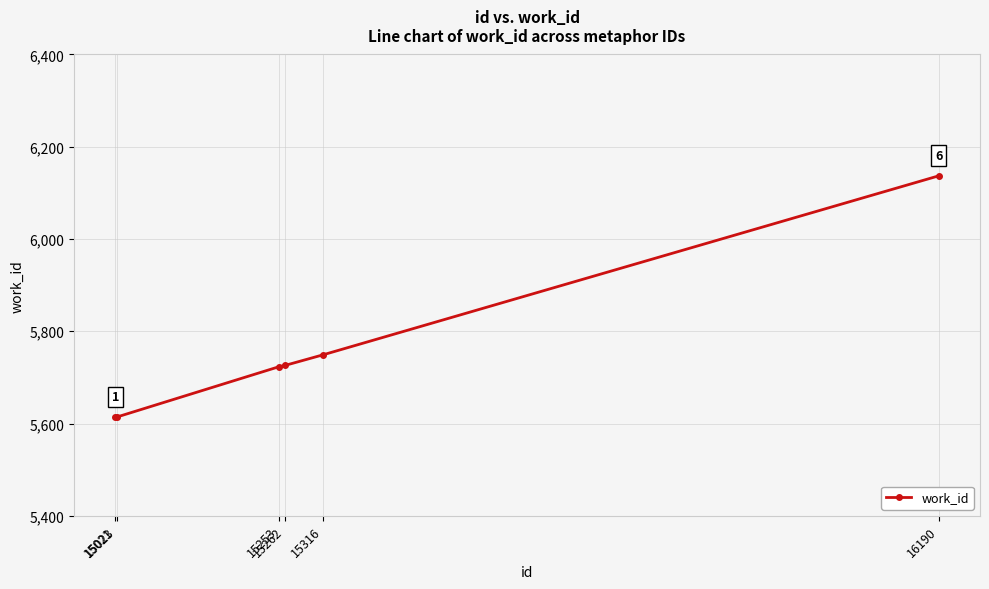

Approximately how many times larger is the value at 16190 compared to 15253?

1.1